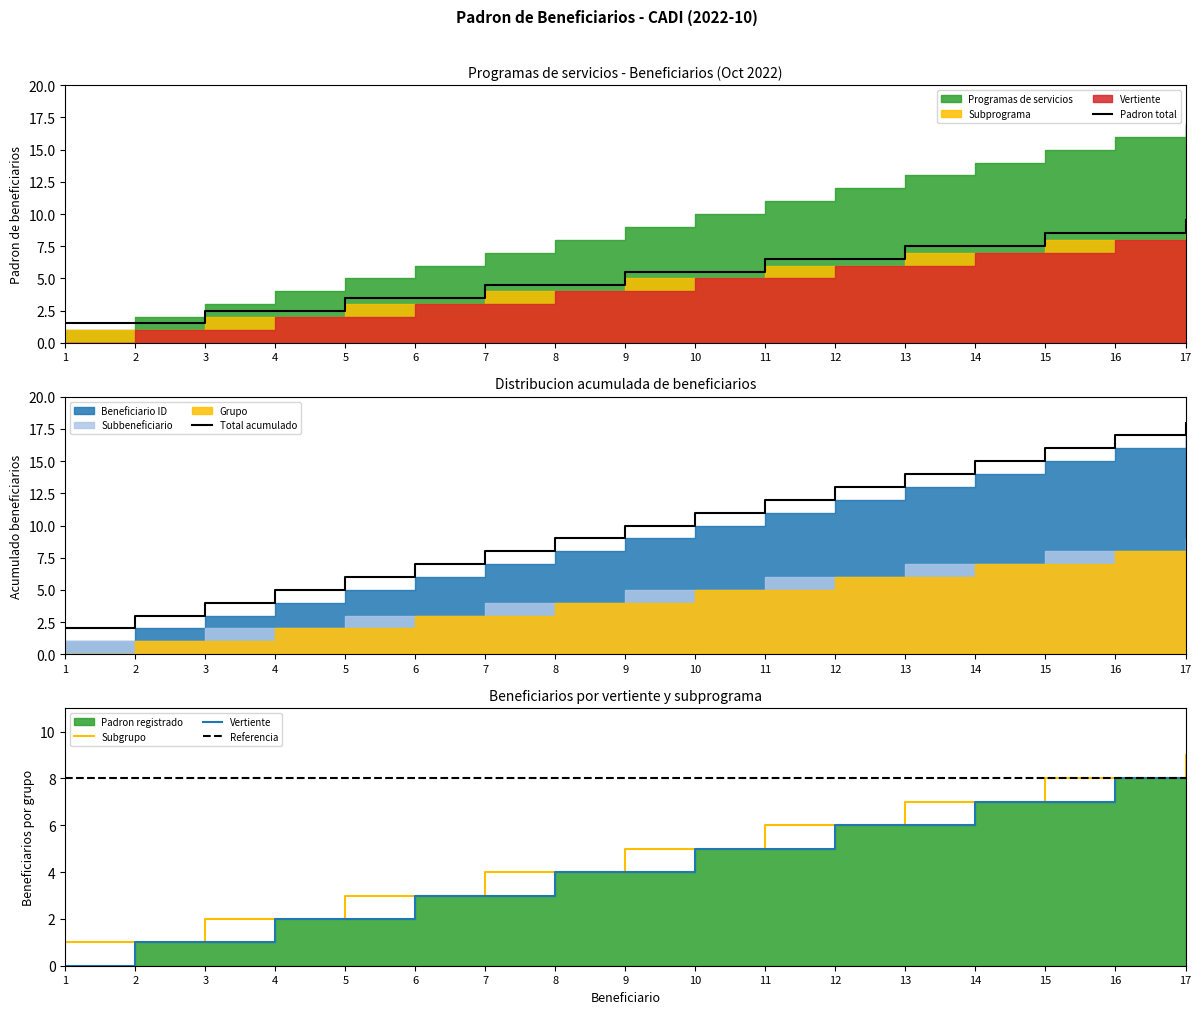

What is the average value?

10